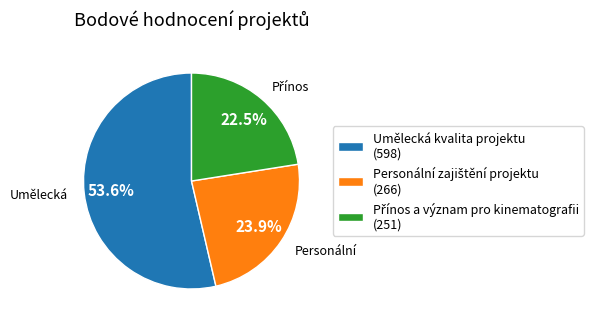

What is the largest slice in the pie chart?

Umělecká kvalita projektu (598)